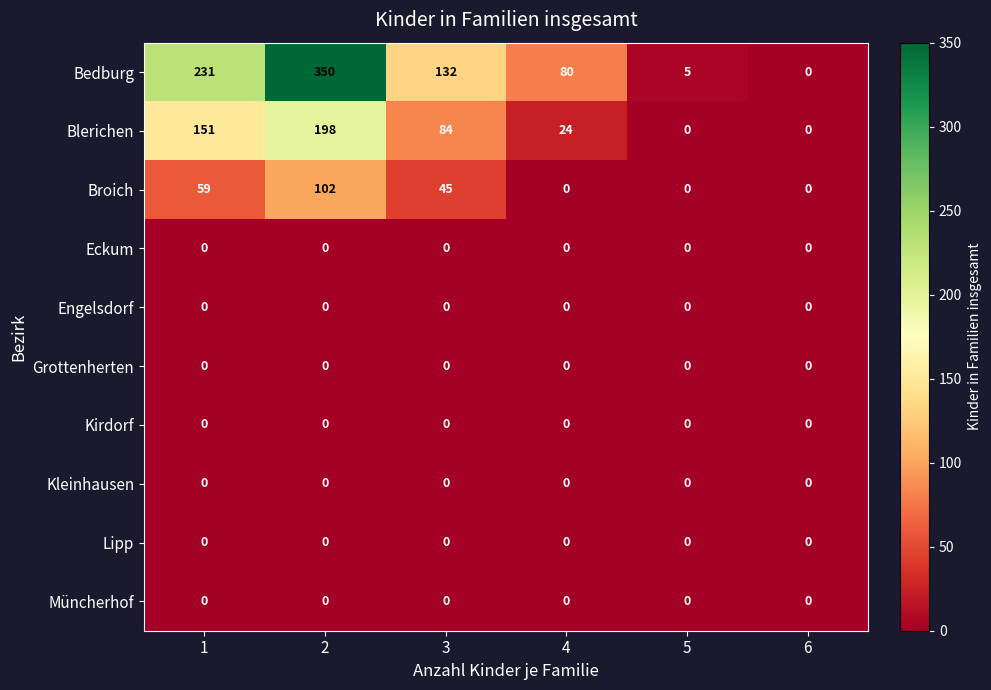

What is the difference between the maximum and second lowest values in the Broich series?

102